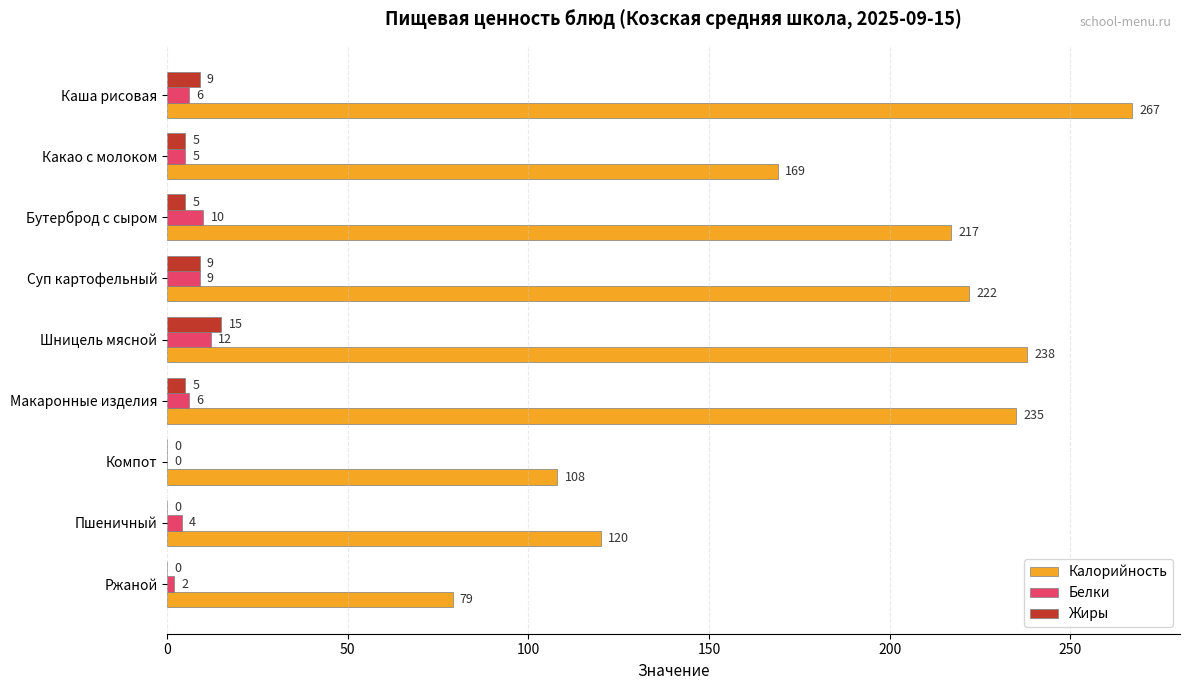

What is the sum of all Жиры values?

48